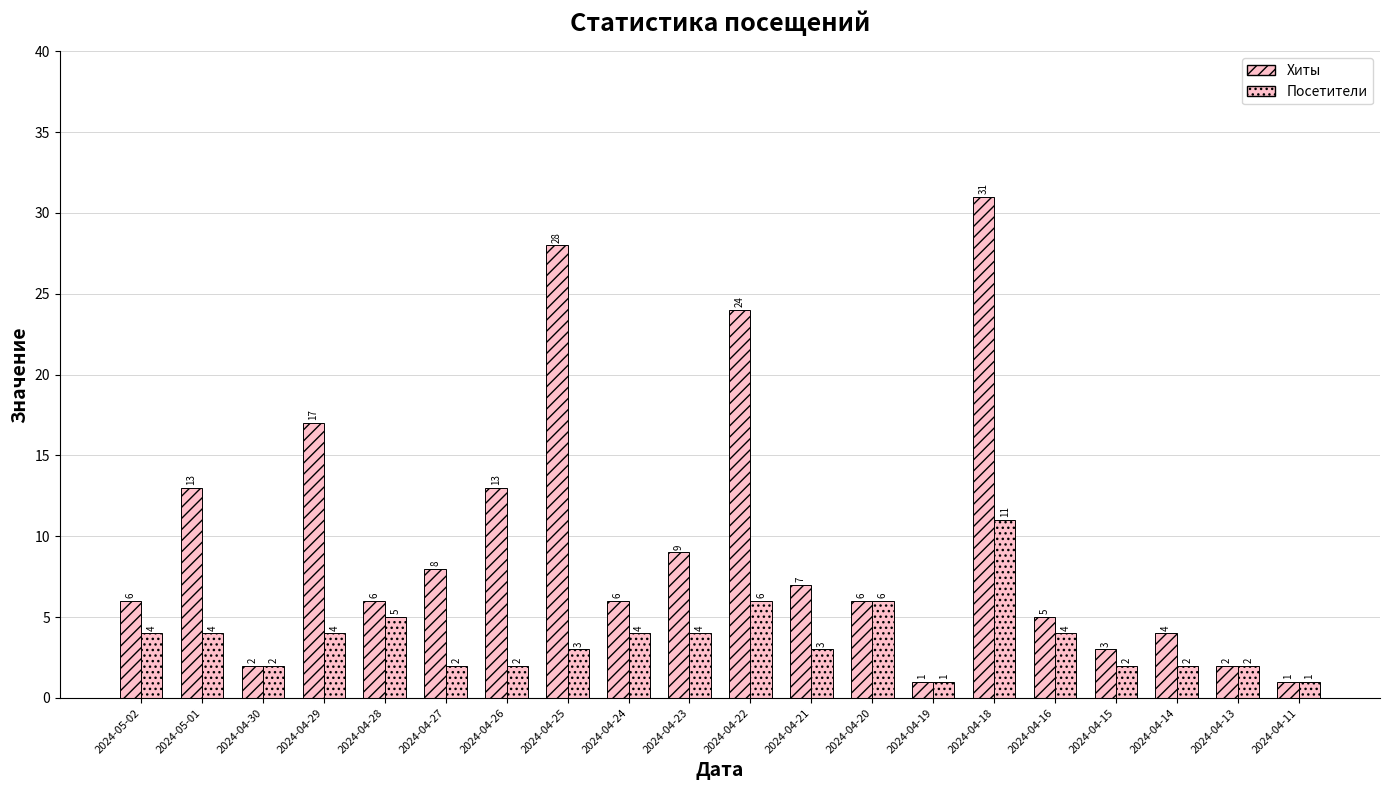

Where is Хиты nearest to the value 16?

2024-04-29